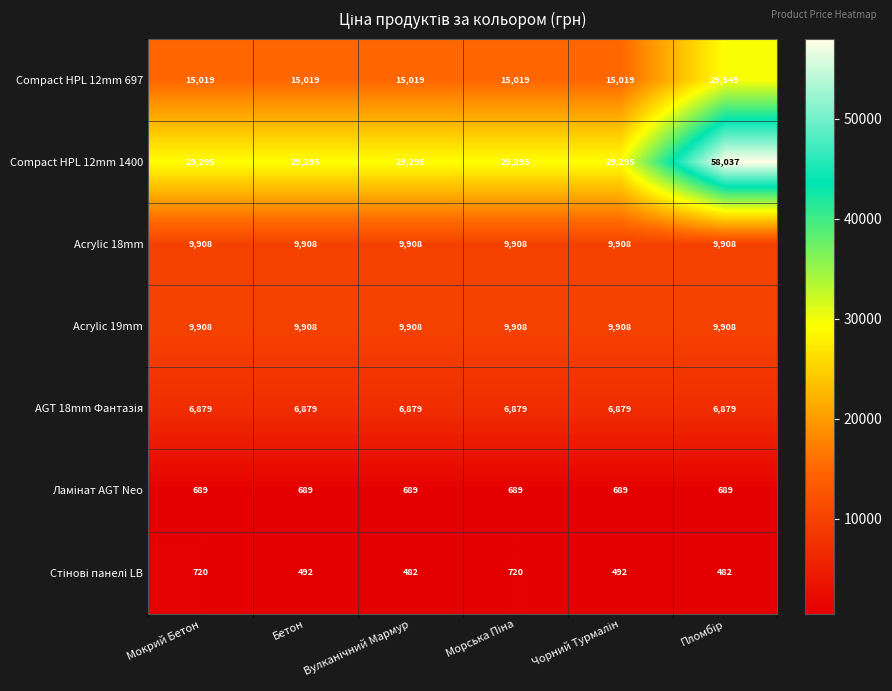

Which series has the largest range (max minus min)?

Compact HPL 12mm 1400